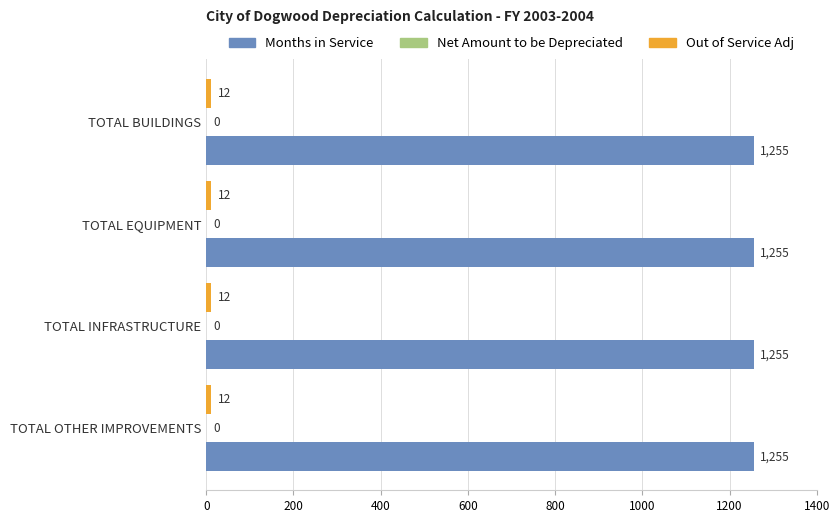

What is the difference between the highest and lowest values at TOTAL EQUIPMENT?

1243